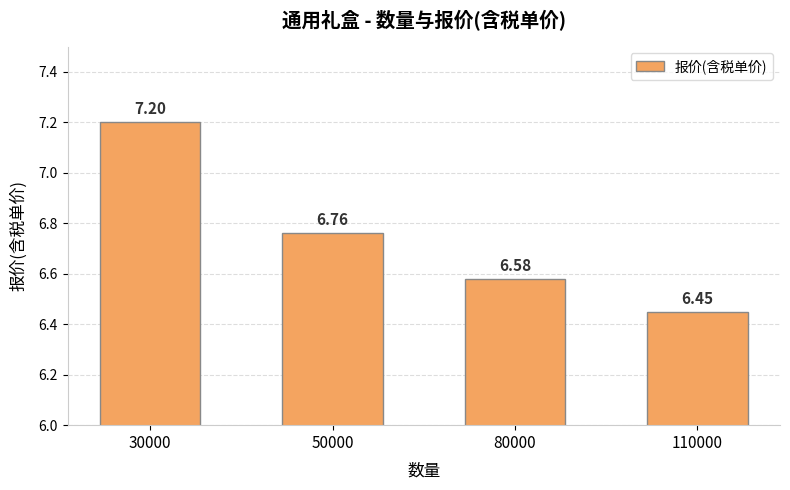

Which label corresponds to the largest value in the chart?

30000